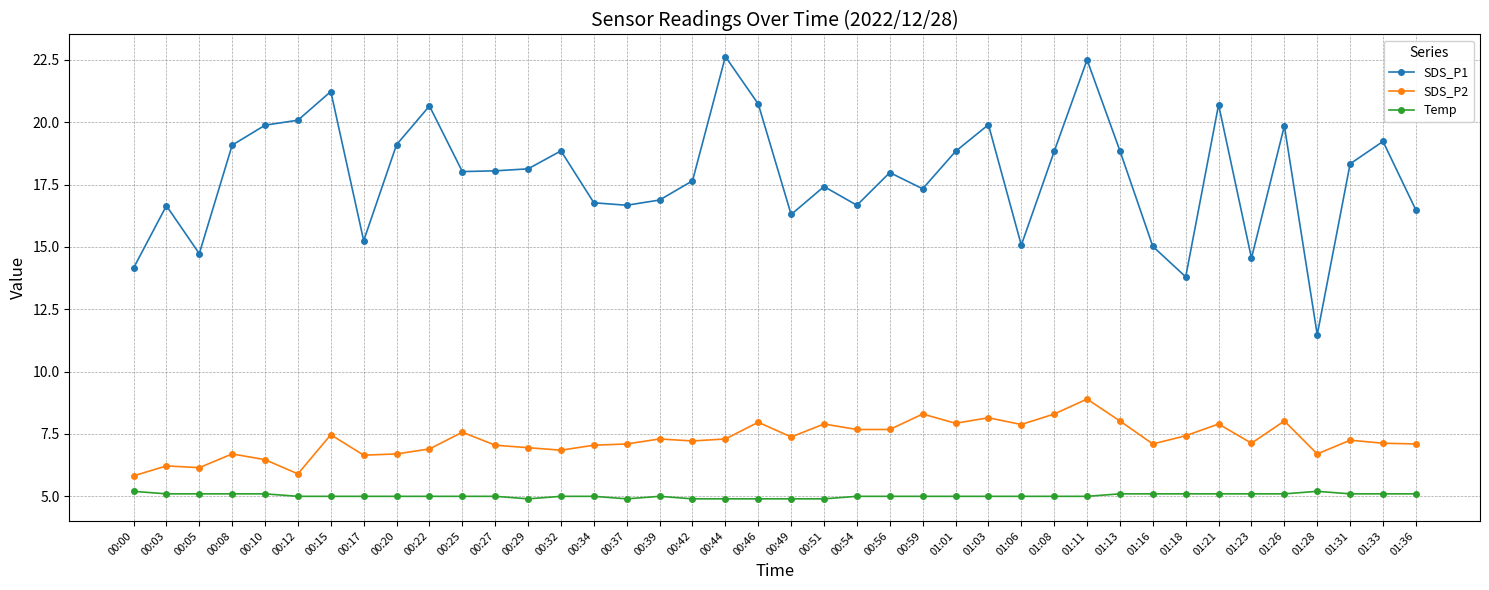

Is this an area chart (filled region under the line)?

No